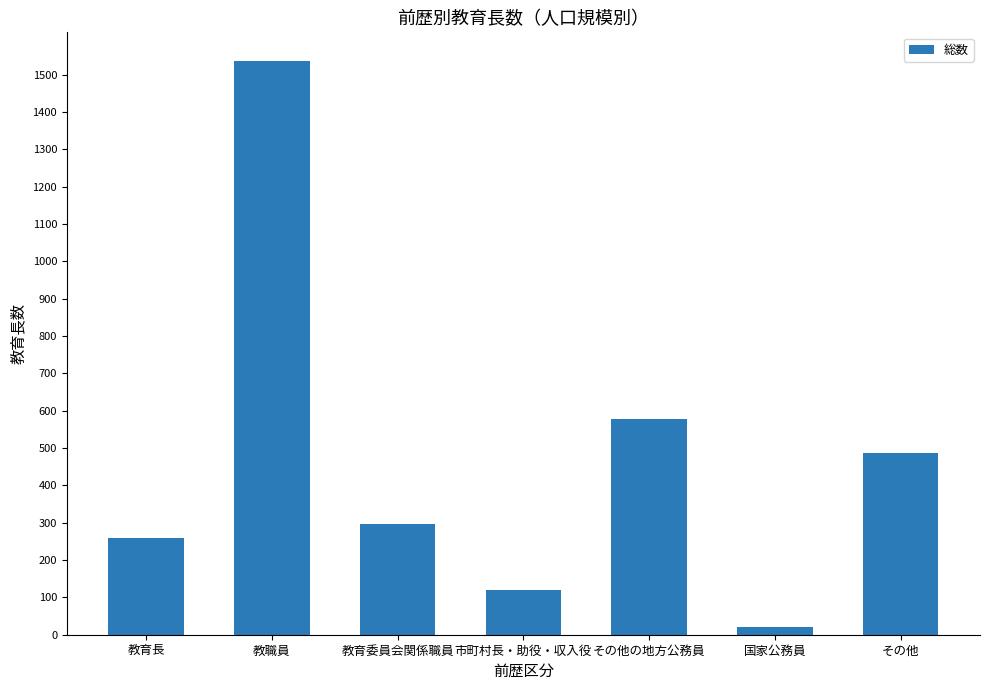

The value at 教育委員会関係職員 is 296. True or false?

True